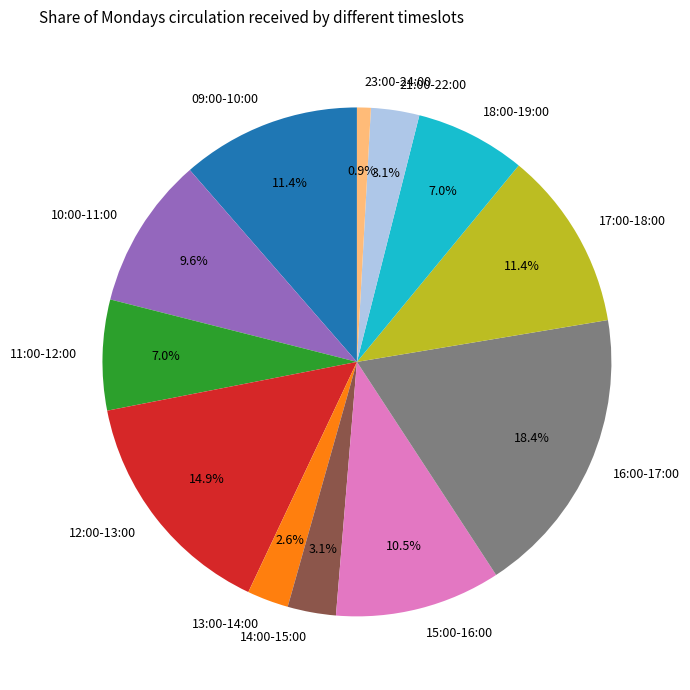

To the nearest percent, what is the combined percentage of 15:00-16:00 and 14:00-15:00?

14%